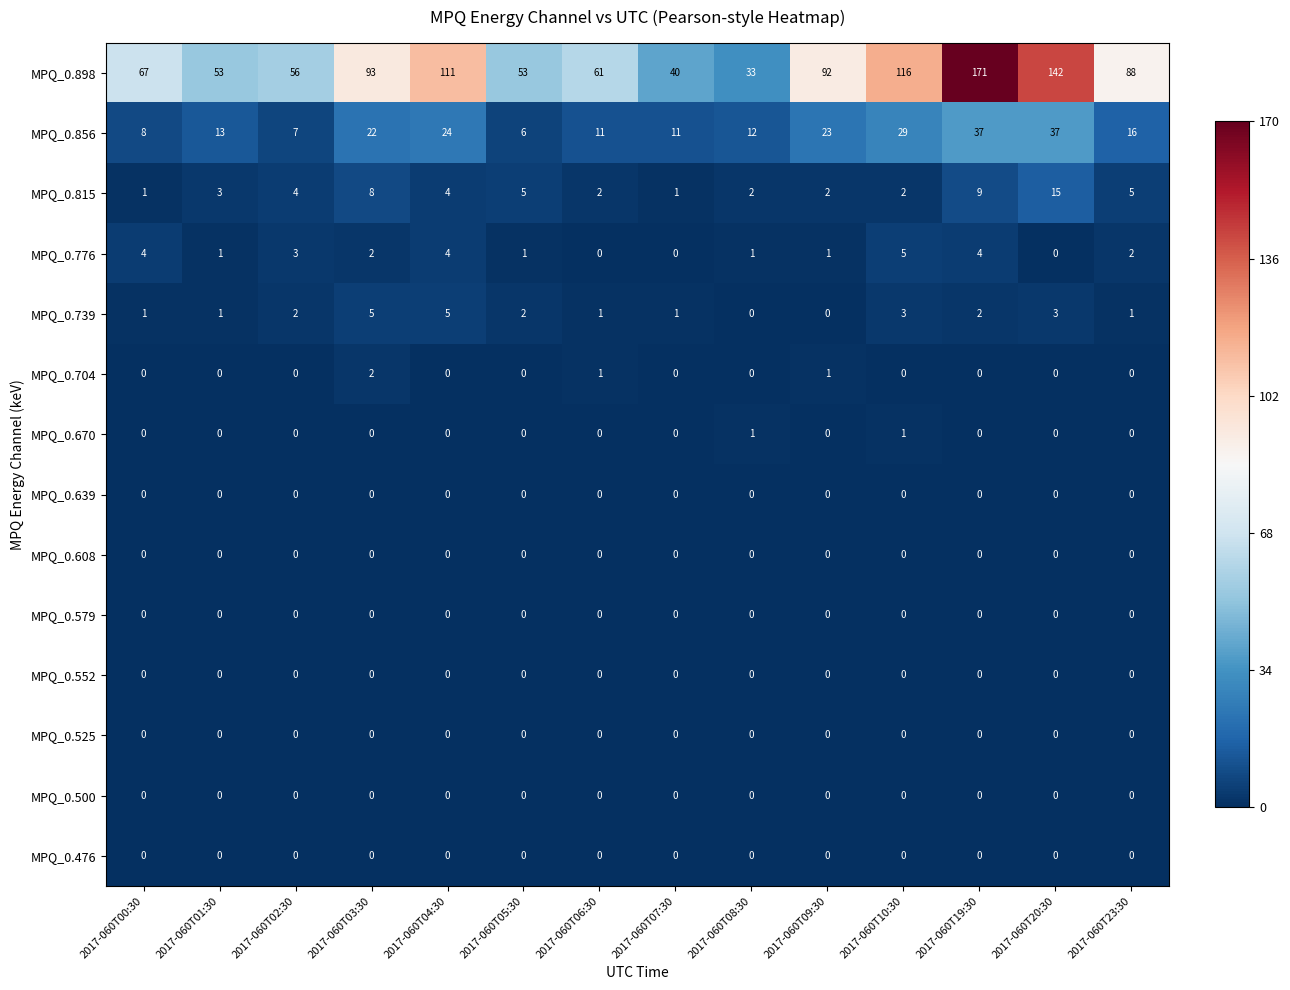

What is the total value across all series at 2017-060T05:30?

67